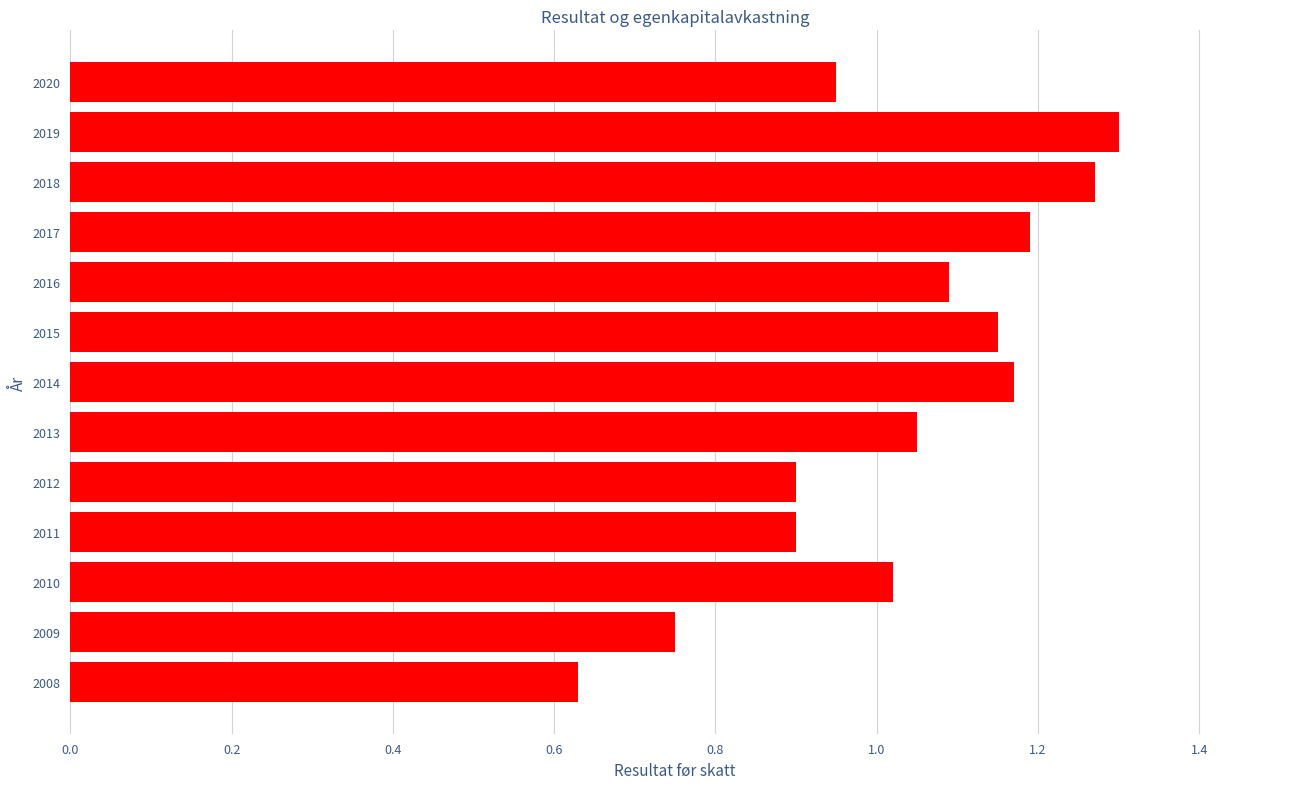

Which category has the lowest value across all series?

2008